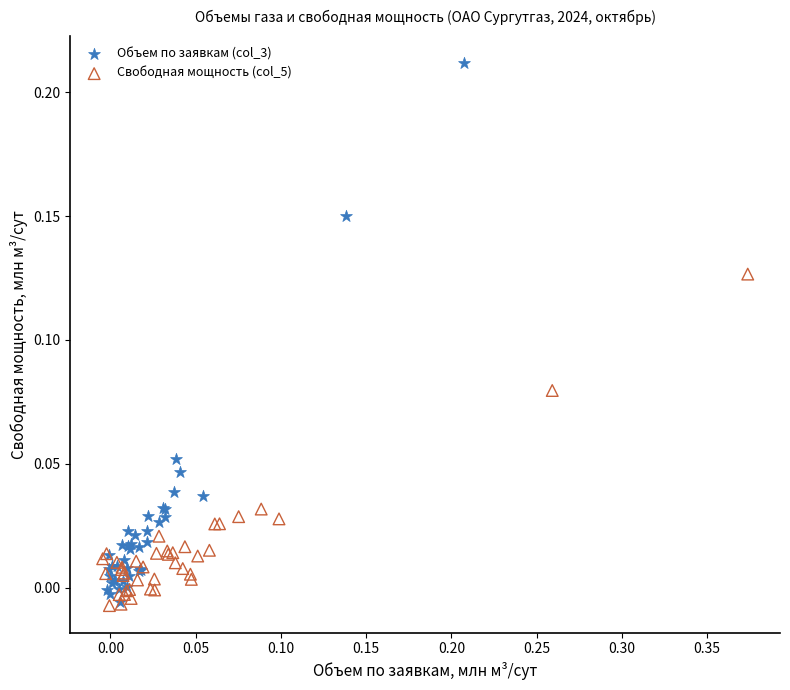

Which series has the widest spread of Y values?

Объем по заявкам (col_3)